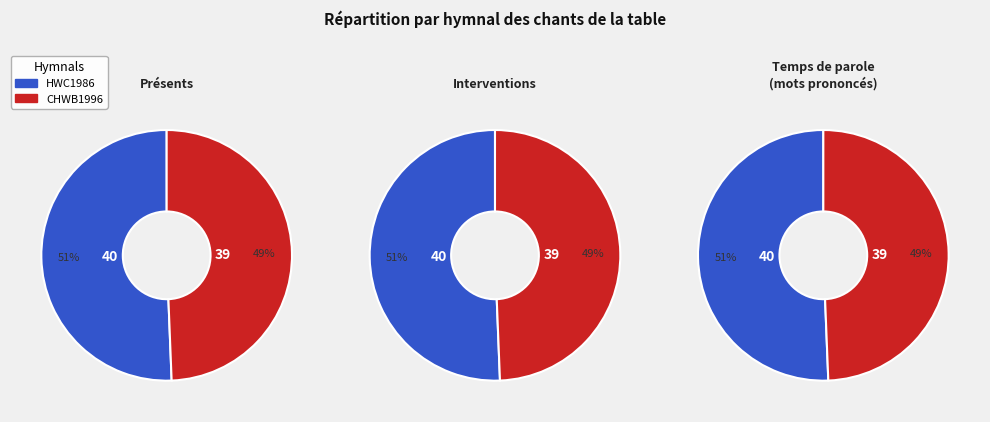

Is there any slice that represents more than half of the pie?

Yes